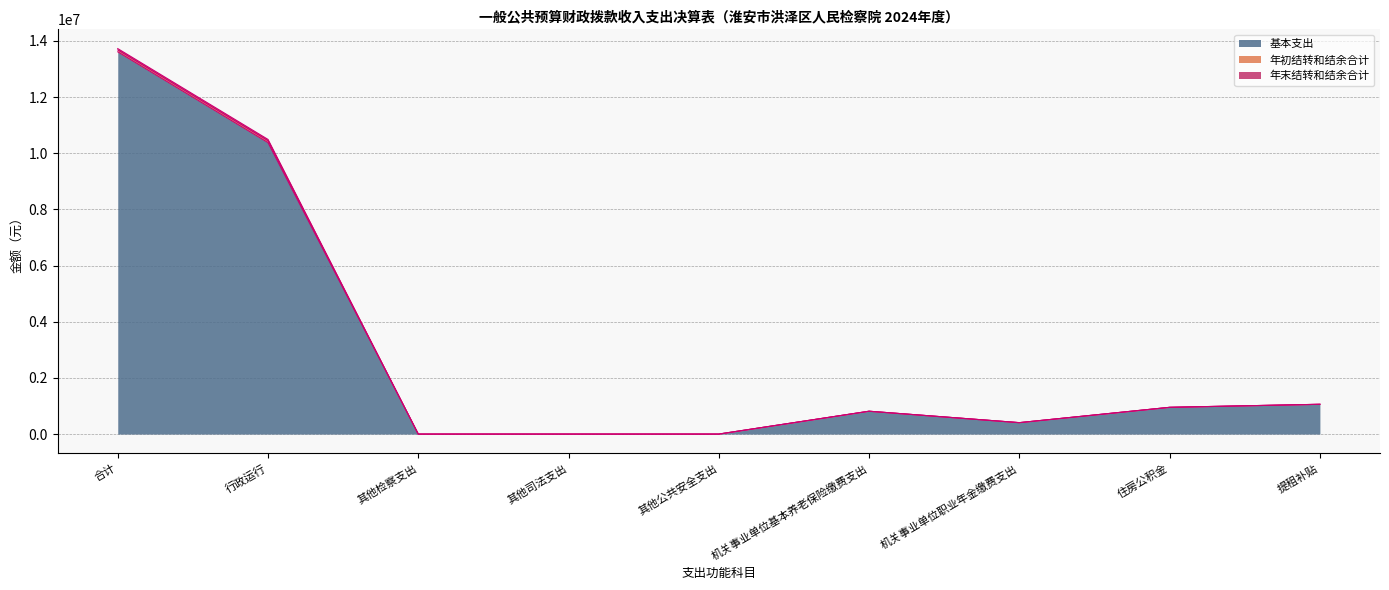

The 年末结转和结余合计 series shows 1298740.7 at 机关事业单位基本养老保险缴费支出. True or false?

False